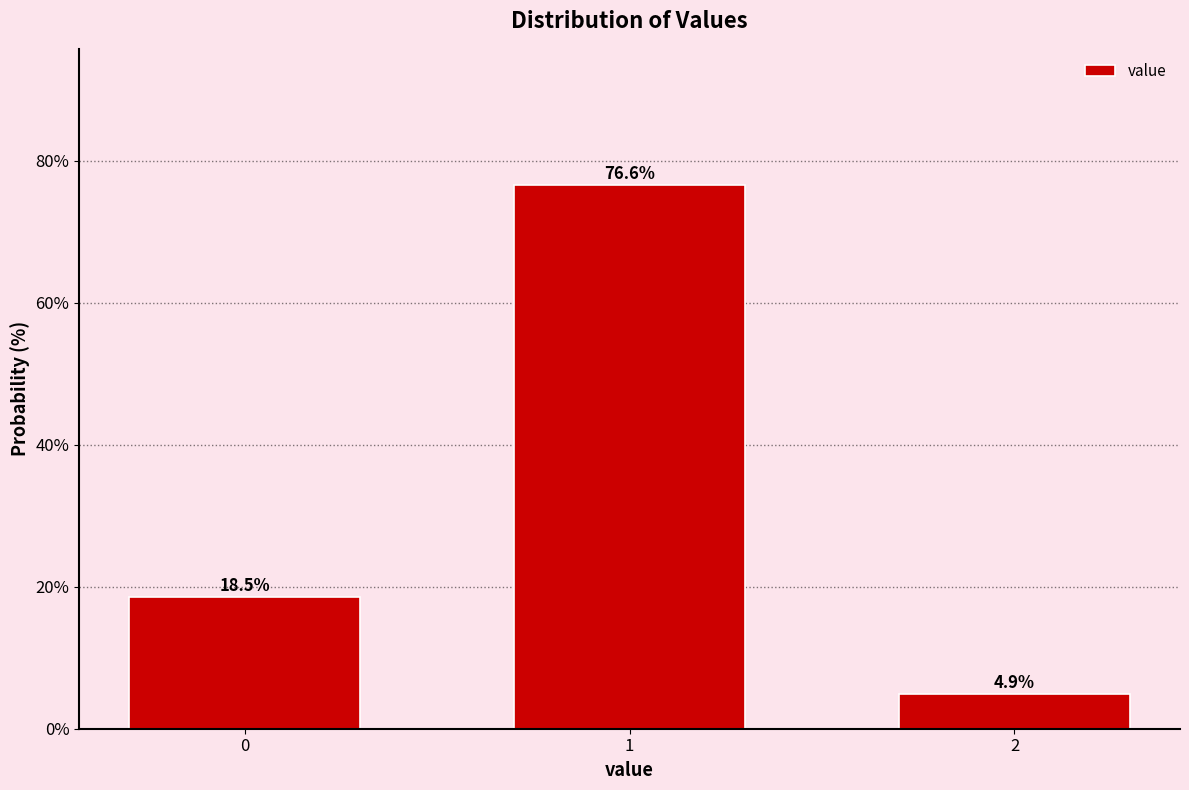

Reading left to right, list all the values displayed in this chart.

0=18.5	1=76.6	2=4.9